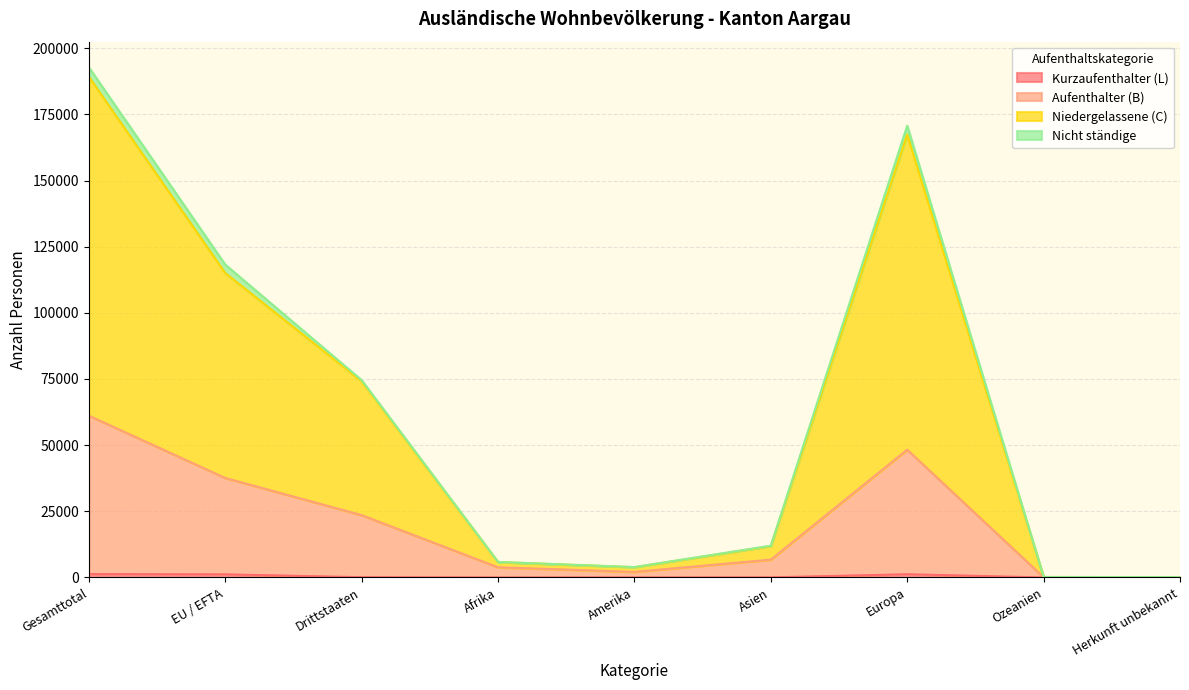

Which category has the highest value across all series?

Gesamttotal